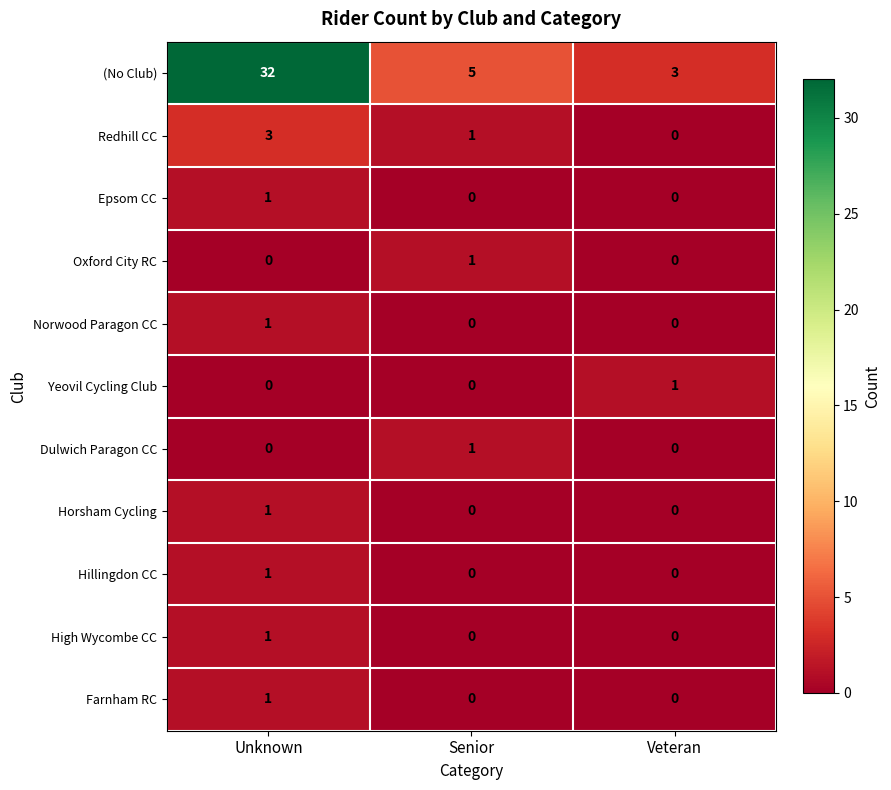

What is the total value across all series at Veteran?

4